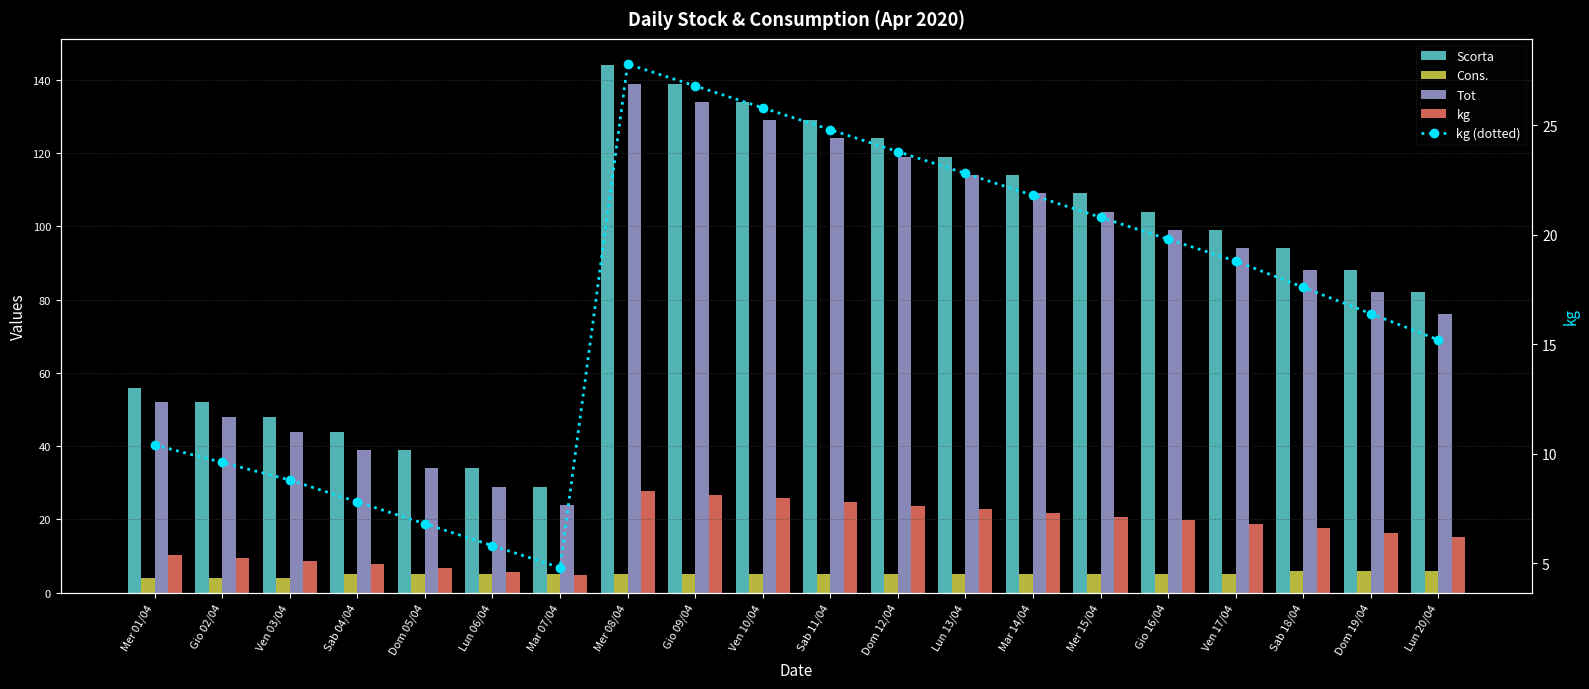

Reading right to left, extract all data points from this chart.

Scorta: Lun 20/04=82.0	Dom 19/04=88.0	Sab 18/04=94.0	Ven 17/04=99.0	Gio 16/04=104.0	Mer 15/04=109.0	Mar 14/04=114.0	Lun 13/04=119.0	Dom 12/04=124.0	Sab 11/04=129.0	Ven 10/04=134.0	Gio 09/04=139.0	Mer 08/04=144.0	Mar 07/04=29.0	Lun 06/04=34.0	Dom 05/04=39.0	Sab 04/04=44.0	Ven 03/04=48.0	Gio 02/04=52.0	Mer 01/04=56.0
Cons.: Lun 20/04=6.0	Dom 19/04=6.0	Sab 18/04=6.0	Ven 17/04=5.0	Gio 16/04=5.0	Mer 15/04=5.0	Mar 14/04=5.0	Lun 13/04=5.0	Dom 12/04=5.0	Sab 11/04=5.0	Ven 10/04=5.0	Gio 09/04=5.0	Mer 08/04=5.0	Mar 07/04=5.0	Lun 06/04=5.0	Dom 05/04=5.0	Sab 04/04=5.0	Ven 03/04=4.0	Gio 02/04=4.0	Mer 01/04=4.0
Tot: Lun 20/04=76.0	Dom 19/04=82.0	Sab 18/04=88.0	Ven 17/04=94.0	Gio 16/04=99.0	Mer 15/04=104.0	Mar 14/04=109.0	Lun 13/04=114.0	Dom 12/04=119.0	Sab 11/04=124.0	Ven 10/04=129.0	Gio 09/04=134.0	Mer 08/04=139.0	Mar 07/04=24.0	Lun 06/04=29.0	Dom 05/04=34.0	Sab 04/04=39.0	Ven 03/04=44.0	Gio 02/04=48.0	Mer 01/04=52.0
kg: Lun 20/04=15.2	Dom 19/04=16.4	Sab 18/04=17.6	Ven 17/04=18.8	Gio 16/04=19.8	Mer 15/04=20.8	Mar 14/04=21.8	Lun 13/04=22.8	Dom 12/04=23.8	Sab 11/04=24.8	Ven 10/04=25.8	Gio 09/04=26.8	Mer 08/04=27.8	Mar 07/04=4.8	Lun 06/04=5.8	Dom 05/04=6.8	Sab 04/04=7.8	Ven 03/04=8.8	Gio 02/04=9.6	Mer 01/04=10.4
kg (dotted): Lun 20/04=15.2	Dom 19/04=16.4	Sab 18/04=17.6	Ven 17/04=18.8	Gio 16/04=19.8	Mer 15/04=20.8	Mar 14/04=21.8	Lun 13/04=22.8	Dom 12/04=23.8	Sab 11/04=24.8	Ven 10/04=25.8	Gio 09/04=26.8	Mer 08/04=27.8	Mar 07/04=4.8	Lun 06/04=5.8	Dom 05/04=6.8	Sab 04/04=7.8	Ven 03/04=8.8	Gio 02/04=9.6	Mer 01/04=10.4